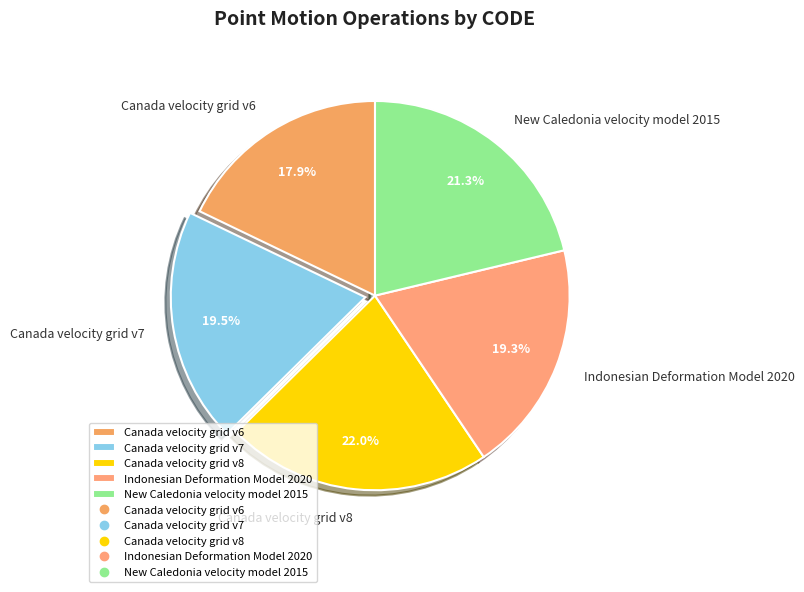

To the nearest percent, what is the difference between the Canada velocity grid v6 and Canada velocity grid v7 slice percentages?

2%